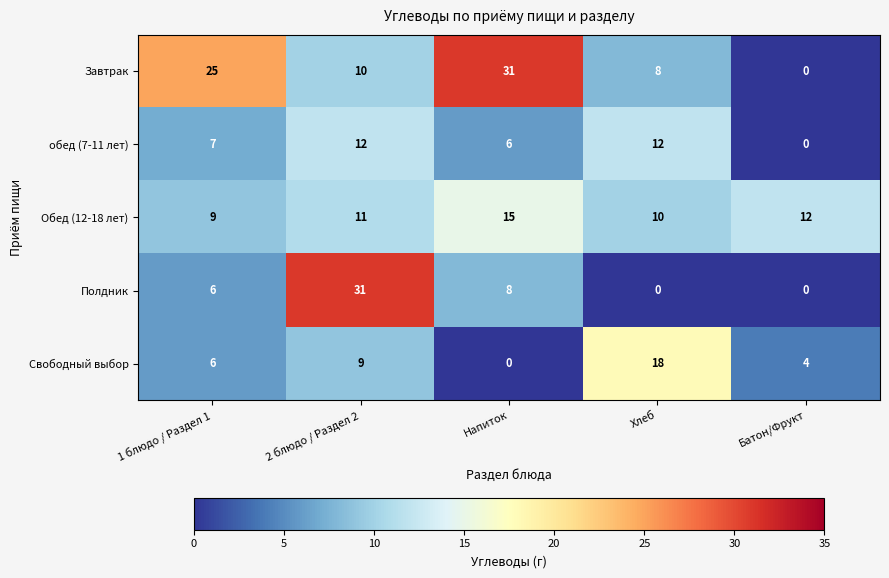

Reading right to left, transcribe all the data shown in this chart.

Завтрак: 0	8	31	10	25
обед (7-11 лет): 0	12	6	12	7
Обед (12-18 лет): 12	10	15	11	9
Полдник: 0	0	8	31	6
Свободный выбор: 4	18	0	9	6